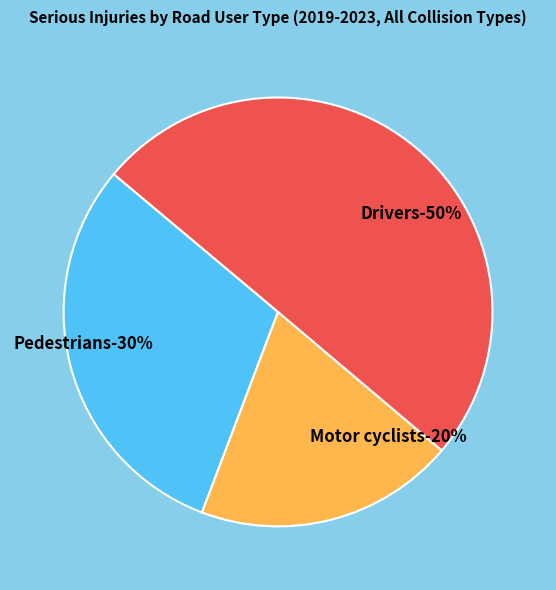

To the nearest percent, what portion does Drivers represent?

50%